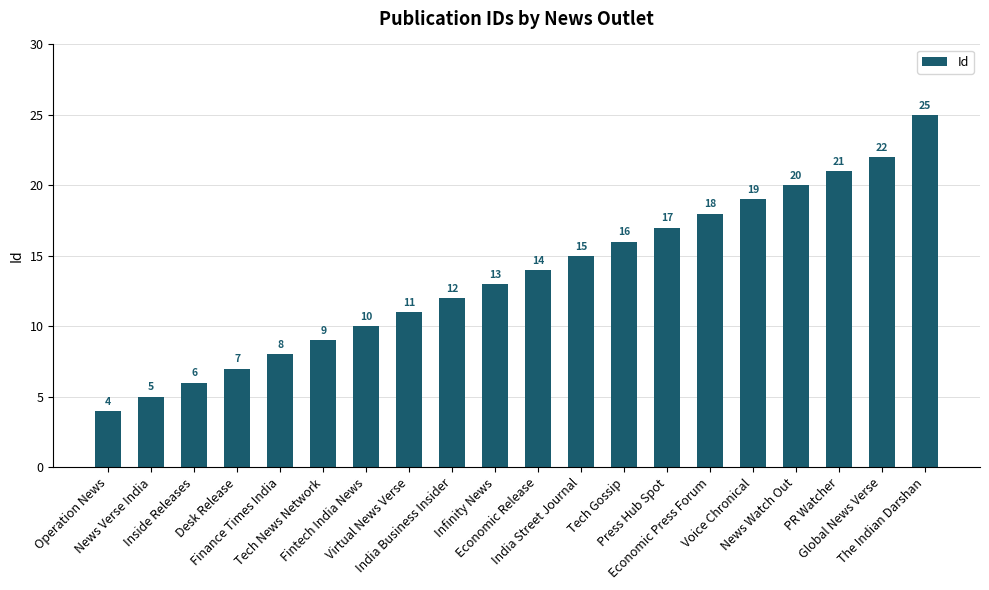

Reading right to left, what are all the values shown in this chart?

The Indian Darshan=25	Global News Verse=22	PR Watcher=21	News Watch Out=20	Voice Chronical=19	Economic Press Forum=18	Press Hub Spot=17	Tech Gossip=16	India Street Journal=15	Economic Release=14	Infinity News=13	India Business Insider=12	Virtual News Verse=11	Fintech India News=10	Tech News Network=9	Finance Times India=8	Desk Release=7	Inside Releases=6	News Verse India=5	Operation News=4